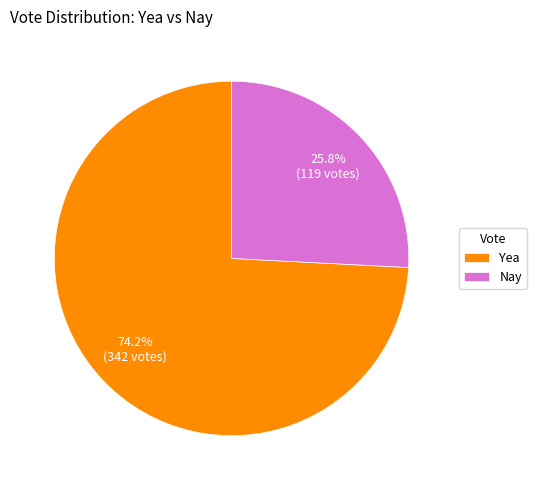

Is there any slice that represents more than half of the pie?

Yes